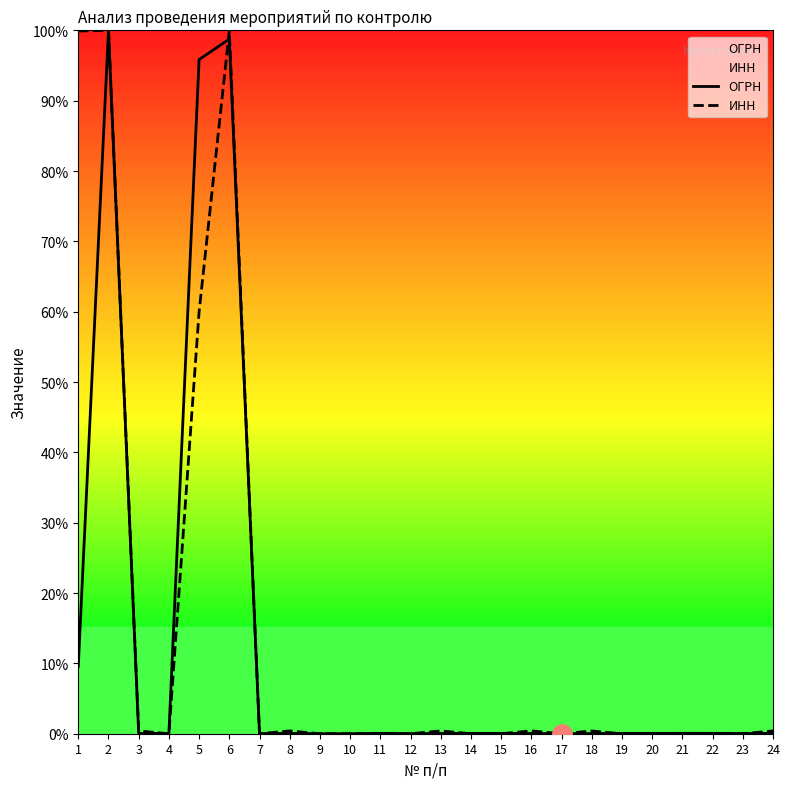

At which category does ИНН reach its first local valley?

4